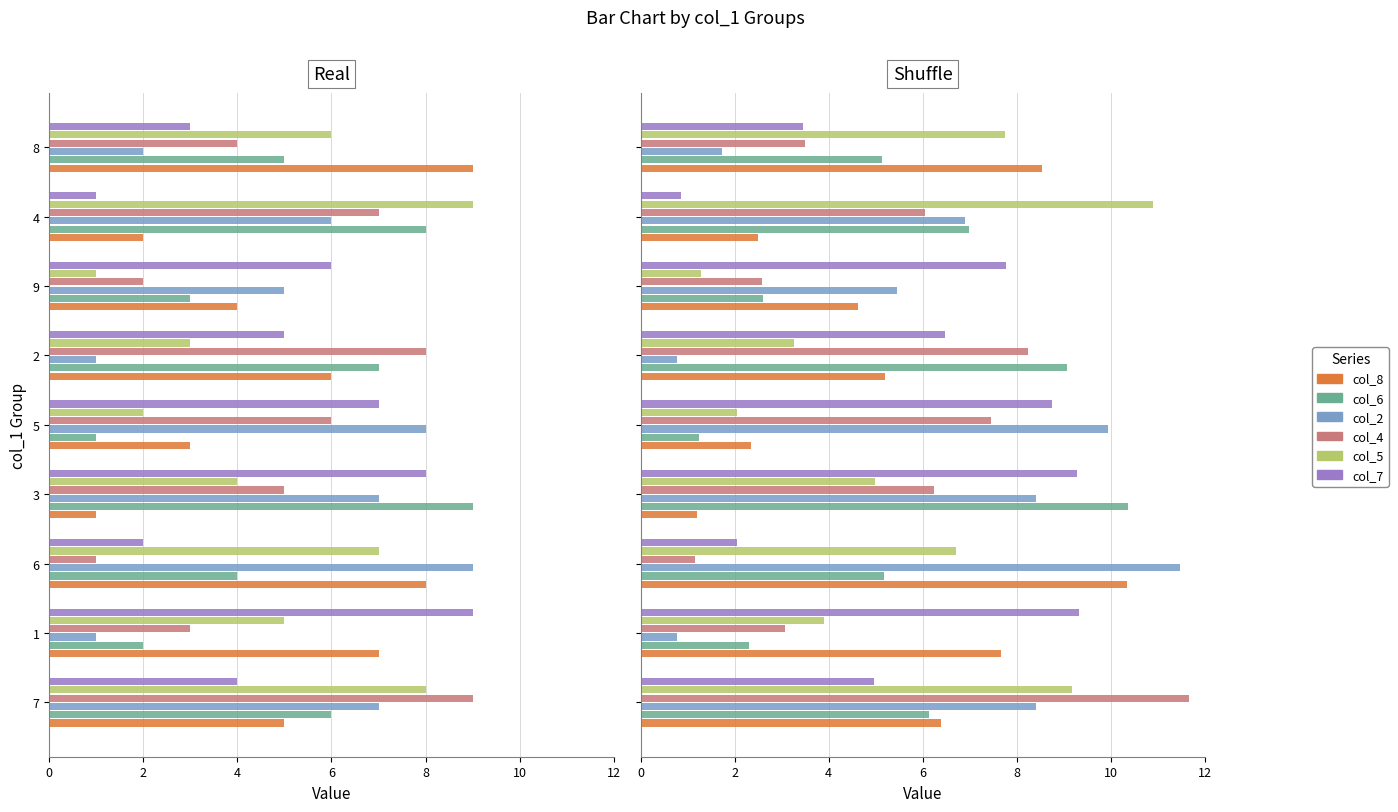

How many values in the col_7 series are below 6?

4